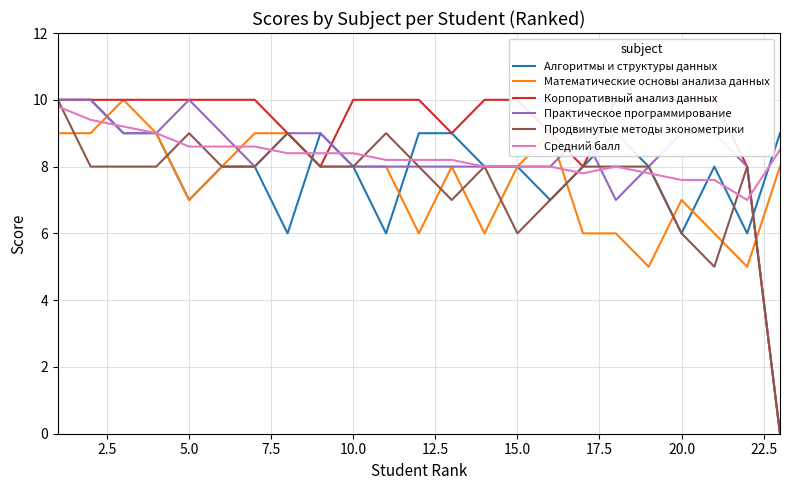

What is the minimum value for Алгоритмы и структуры данных?

6.0